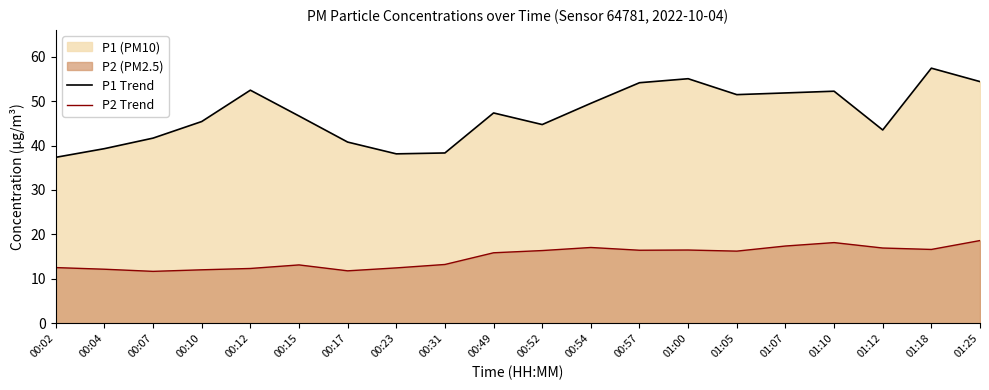

What is the value of the P1 Trend point at the 16th from the left?

51.8